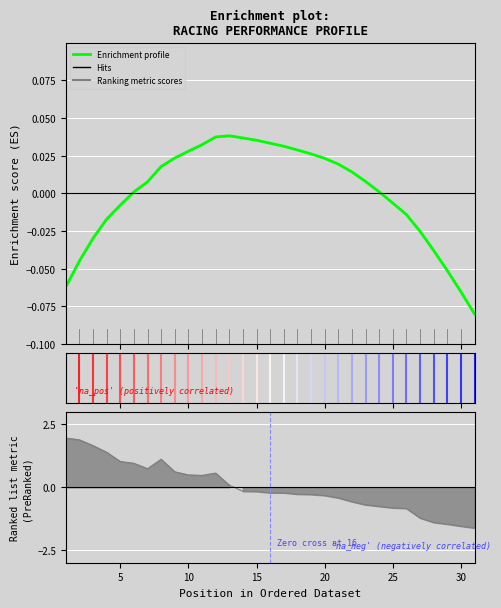

Is it true that the value at 25 is -0.0?

True